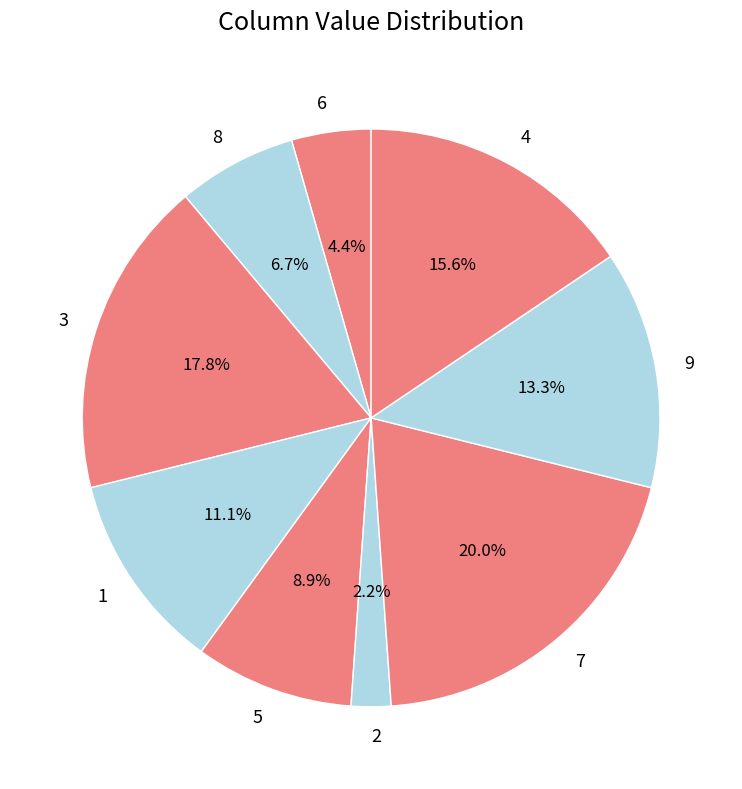

What is the ratio of the value at 3 to the value at 1?

1.6